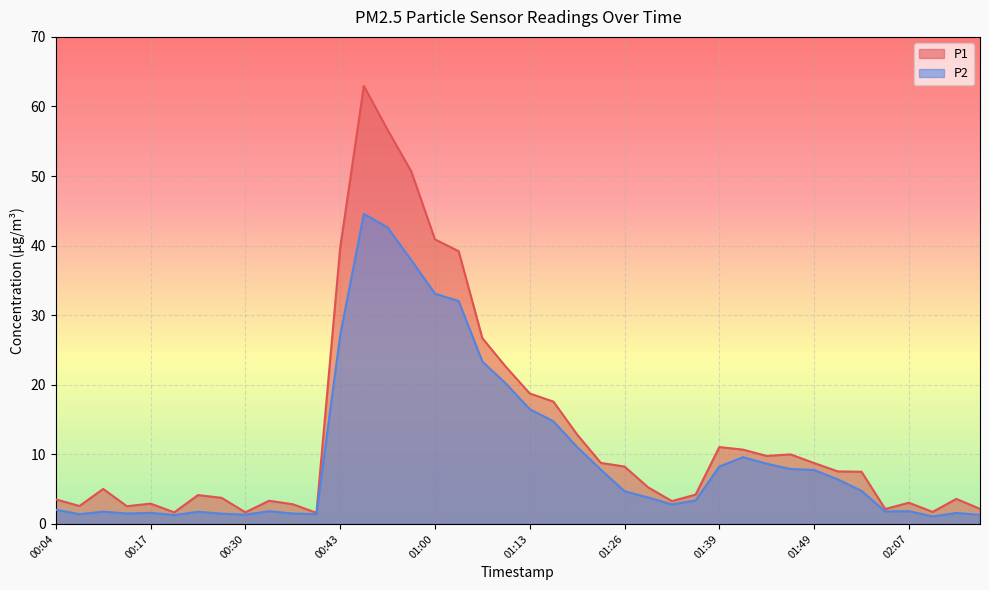

The value of P2 at 00:23 is 2.9. True or false?

False